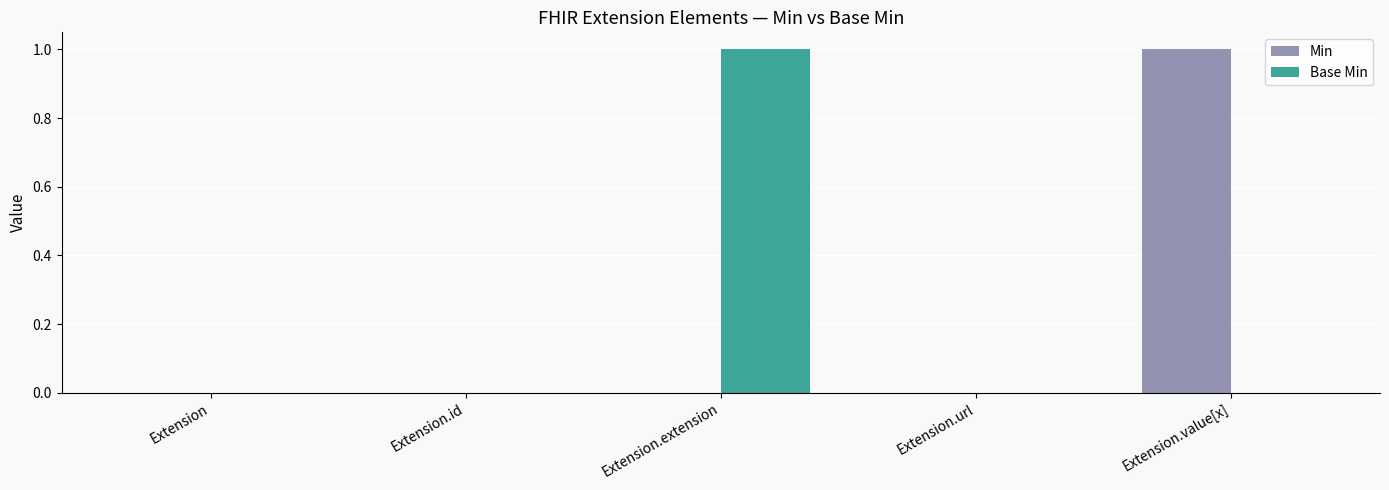

Count the Base Min values in the range 0 to 1.

5